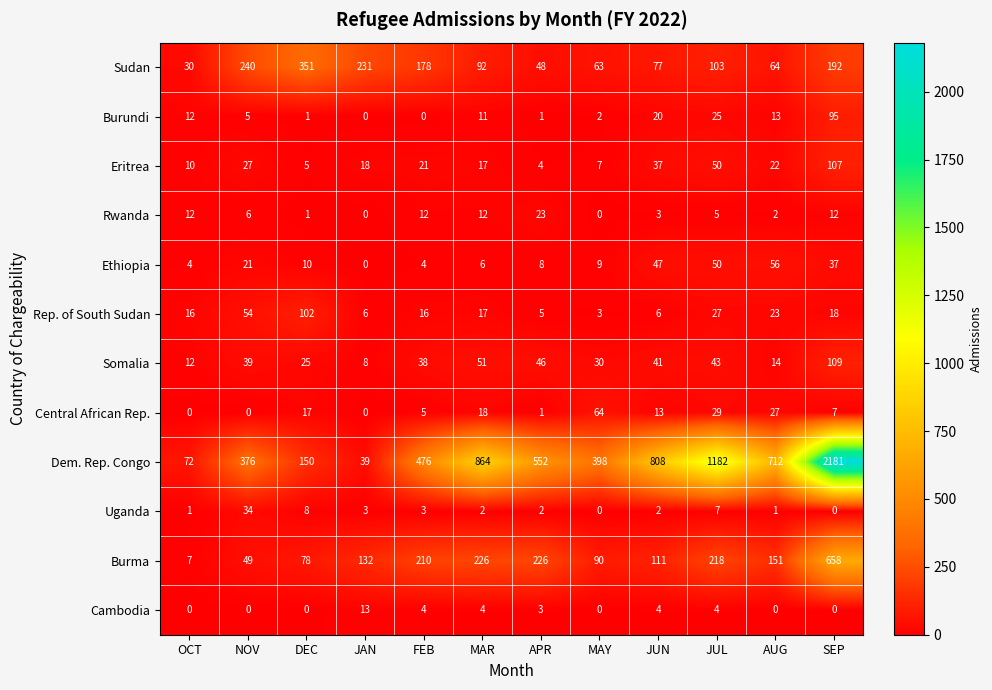

List the labels in order of Somalia value, smallest first.

JAN, OCT, AUG, DEC, MAY, FEB, NOV, JUN, JUL, APR, MAR, SEP